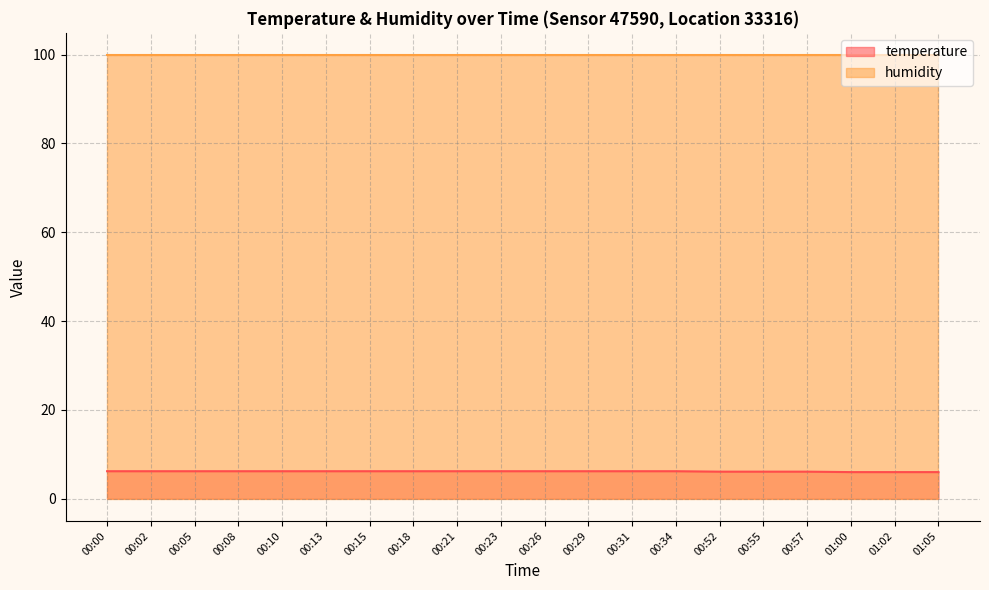

Between 00:31 and 00:13, which is larger?

00:31